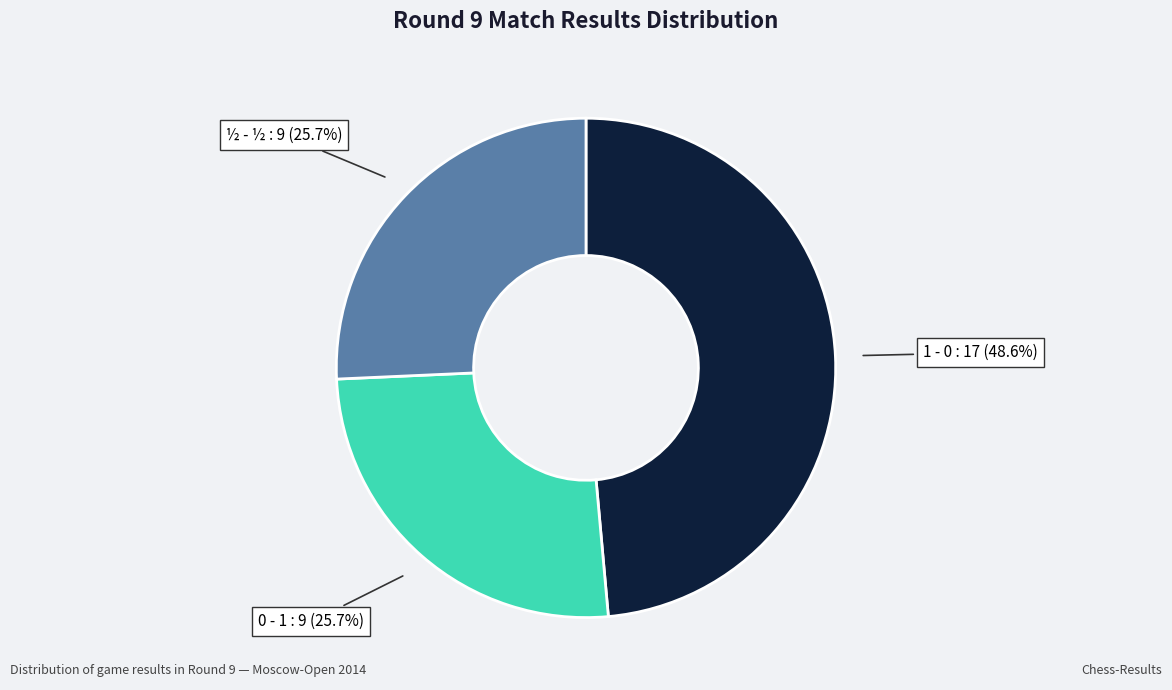

To the nearest percent, what is the difference between the largest and smallest slice percentages?

23%